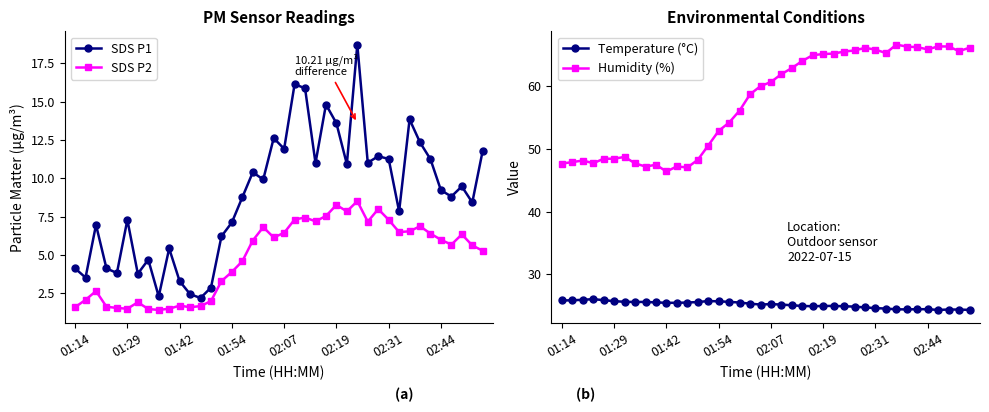

In Humidity (%), how many points are lower than both neighbors (excluding endpoints)?

8